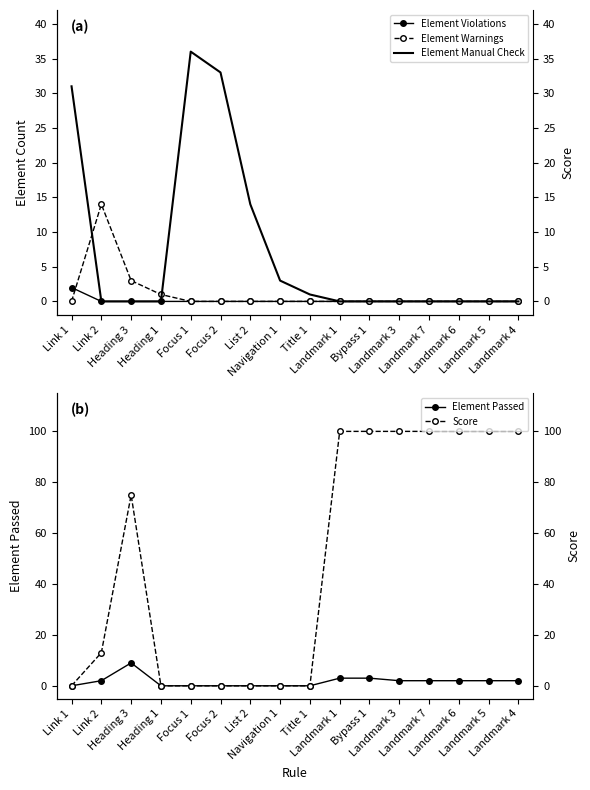

After their last crossing, which series has the higher values: Element Passed or Element Violations?

Element Passed